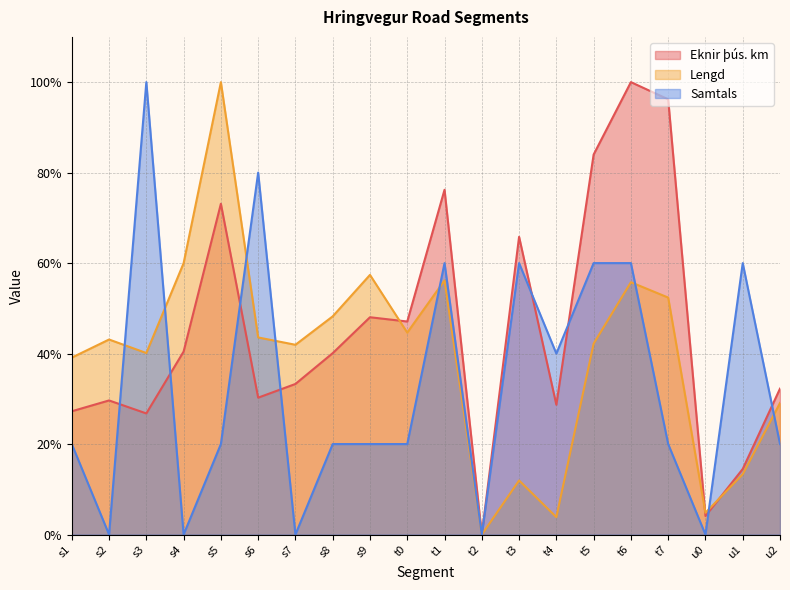

At which category is the sum across all series the highest?

t6